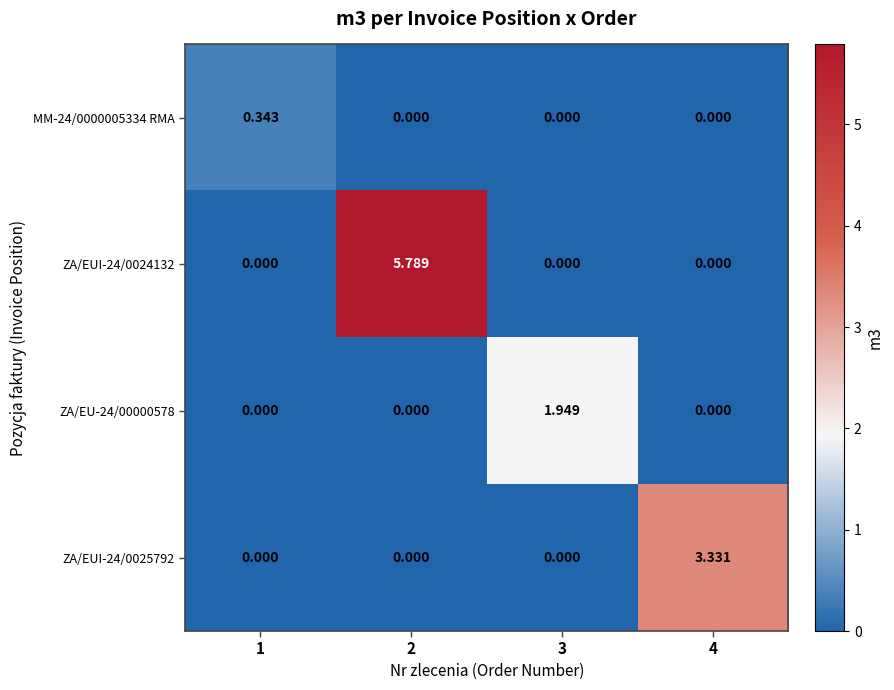

Is the value of ZA/EU-24/00000578 at 2 greater than the value of MM-24/0000005334 RMA at 1?

No